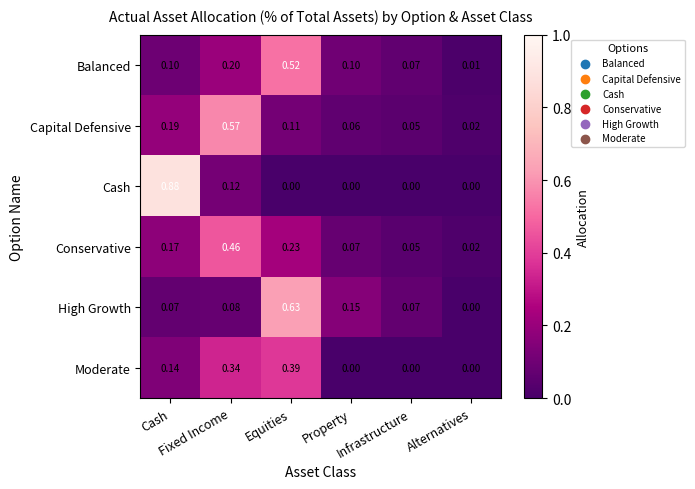

Which series has the widest spread of values?

Cash